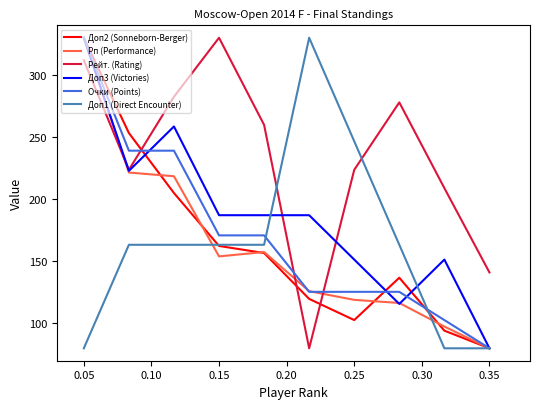

Which series has the largest total across all categories?

Рейт. (Rating)